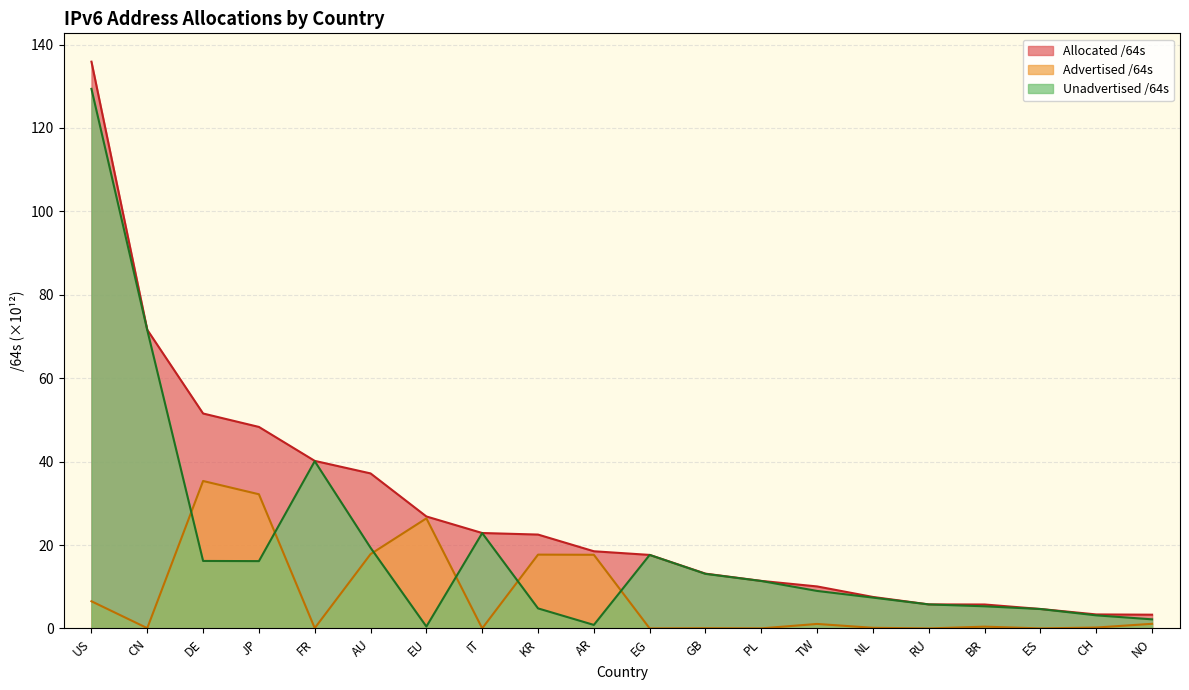

Between ES and FR, which is larger?

FR